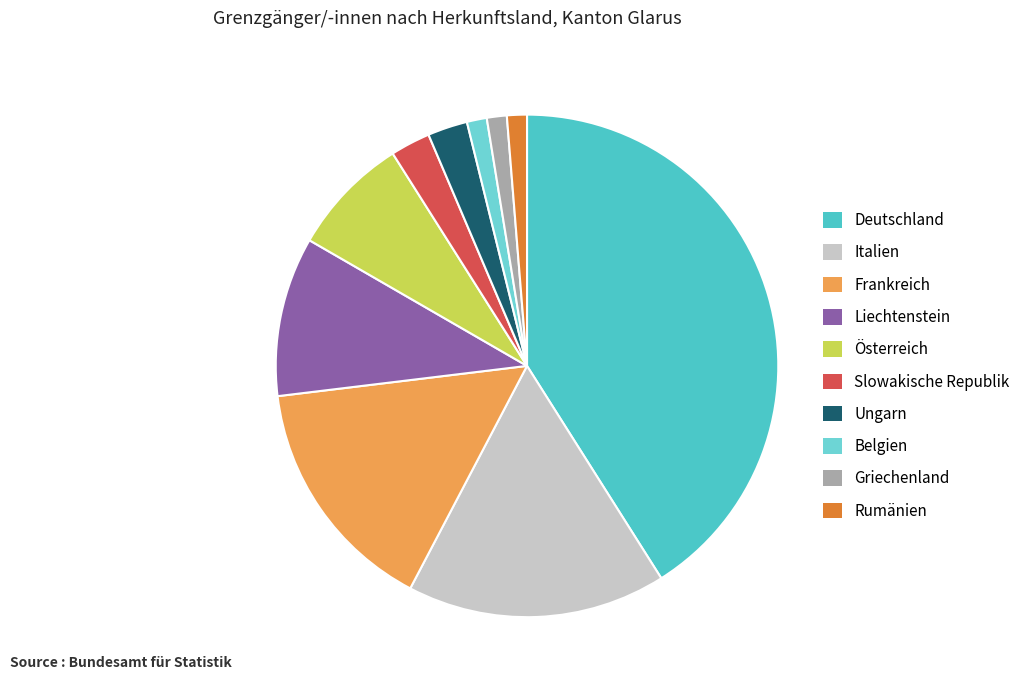

Does Deutschland represent more than half of the total?

No